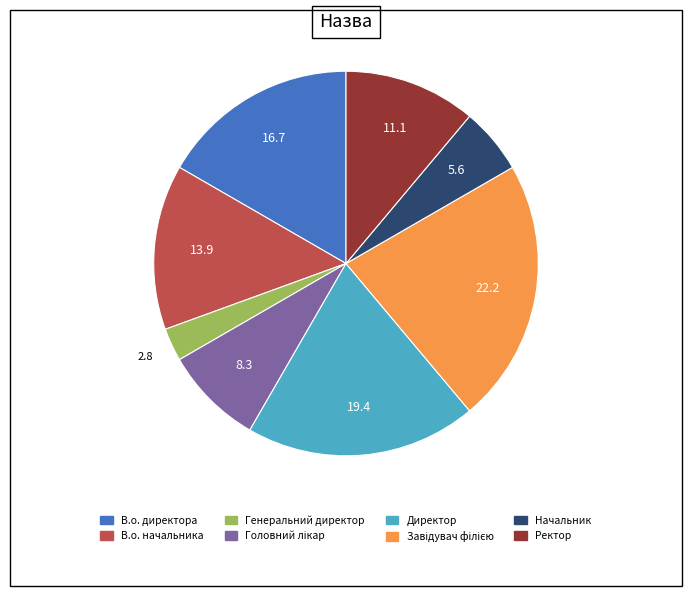

Between Директор and В.о. начальника, which is larger?

Директор